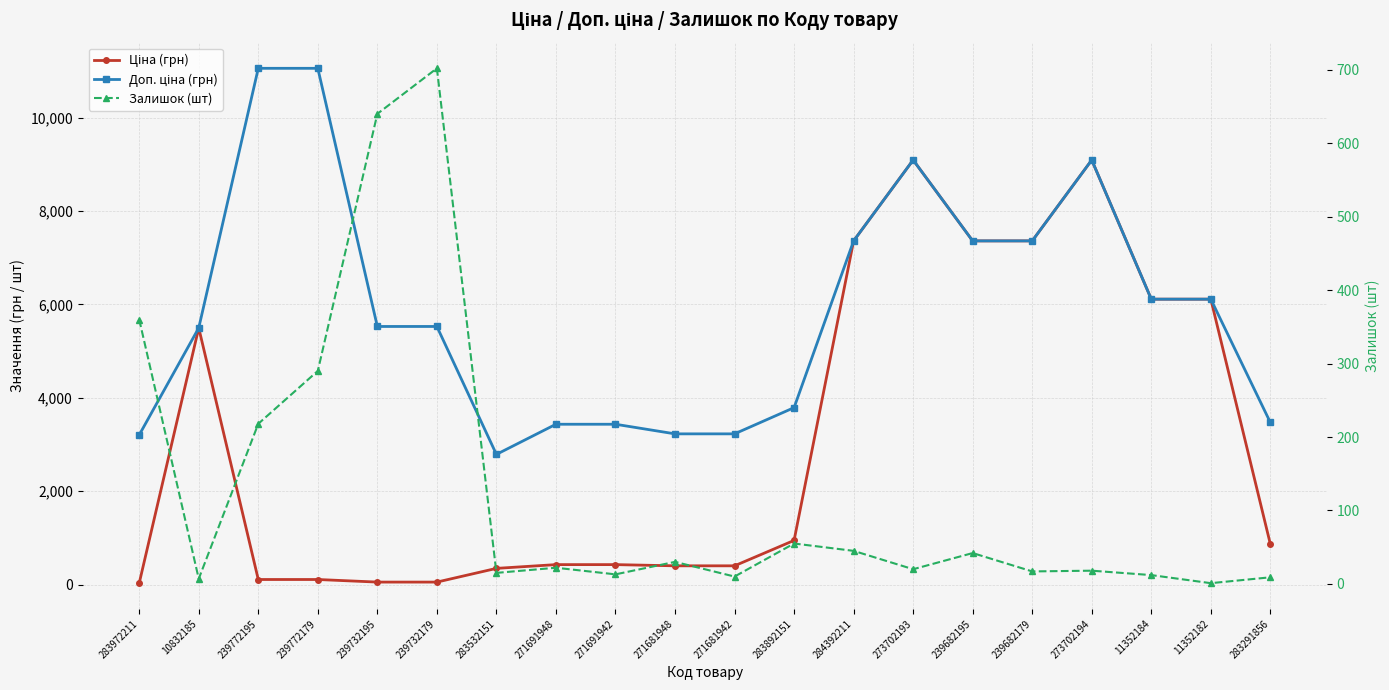

True or false: Доп. ціна (грн) and Залишок (шт) cross at least once.

False